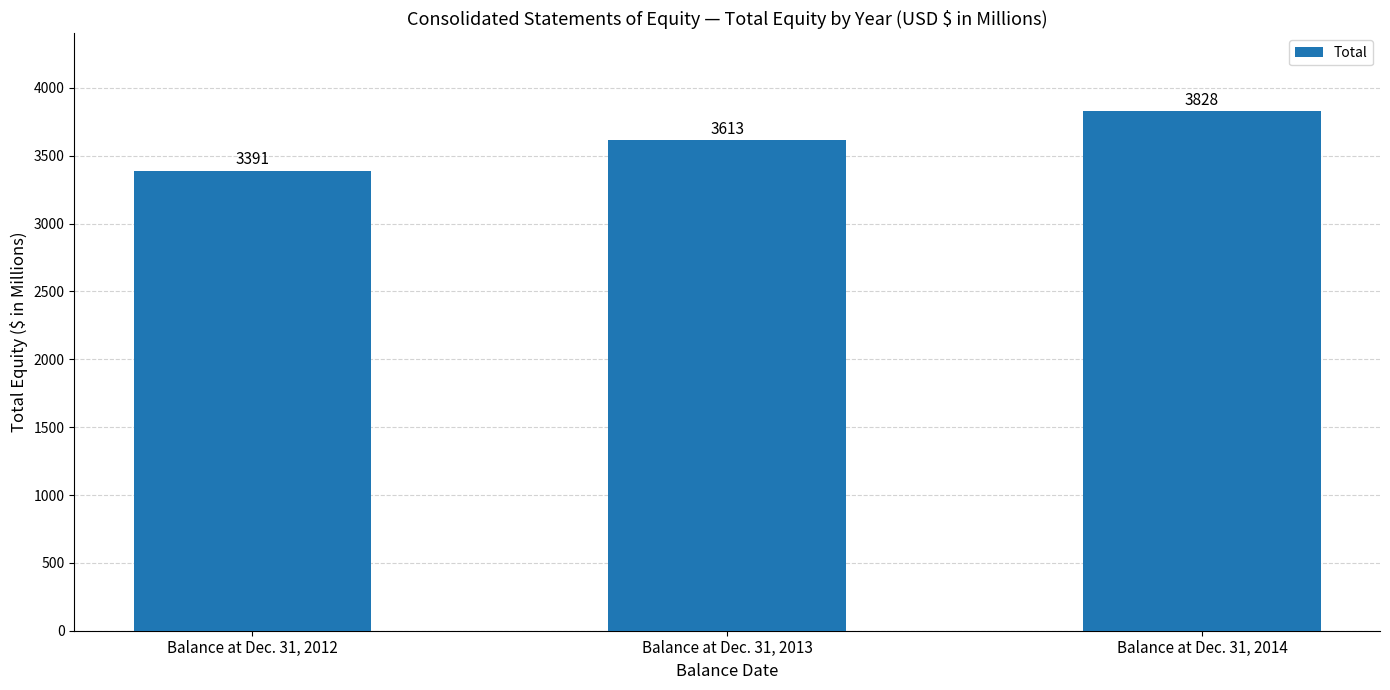

How many data points are less than 3613?

1